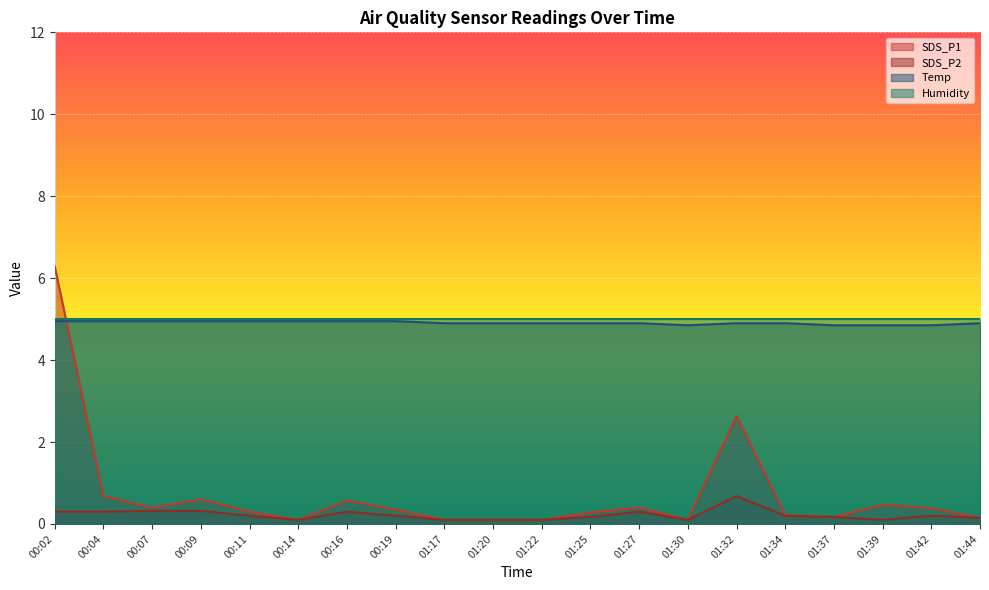

What value does the SDS_P1 series have at 00:09?

0.6